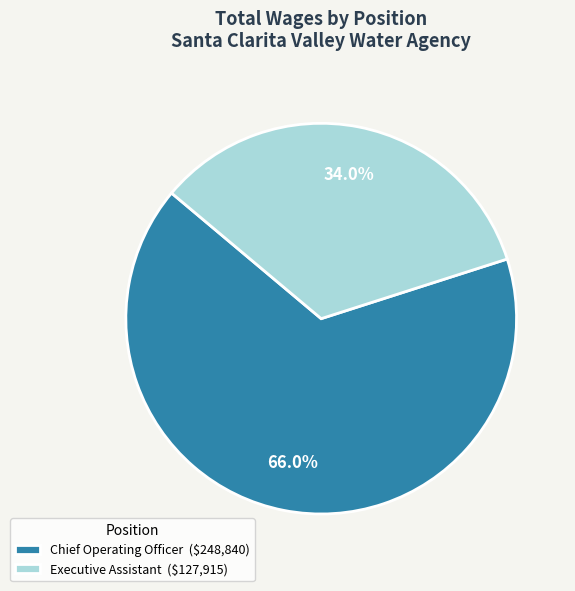

To the nearest percent, what portion does Executive Assistant represent?

34%